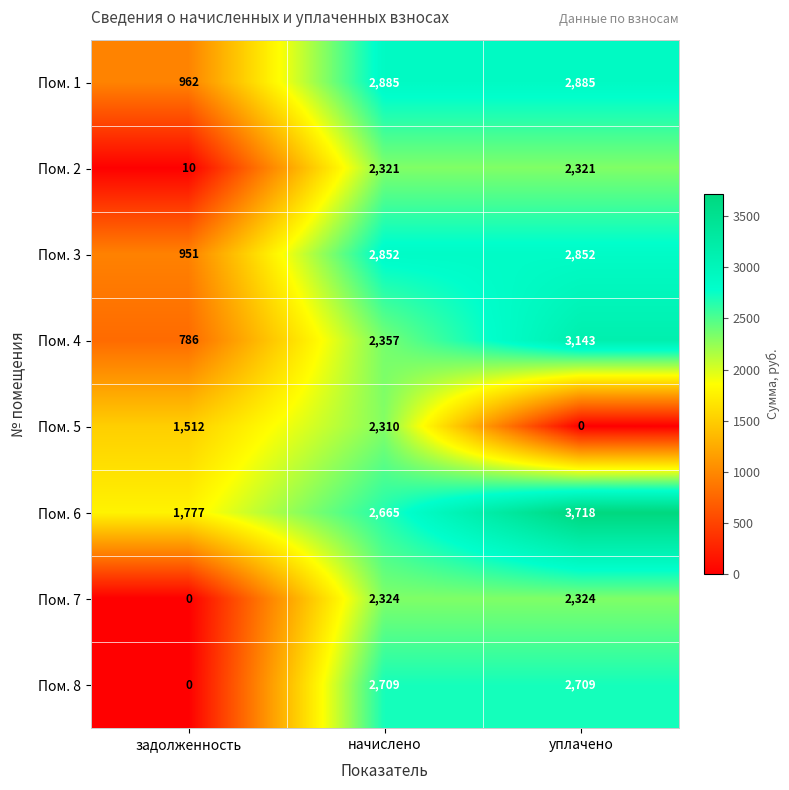

The Пом. 2 series shows 2321 at уплачено. True or false?

True